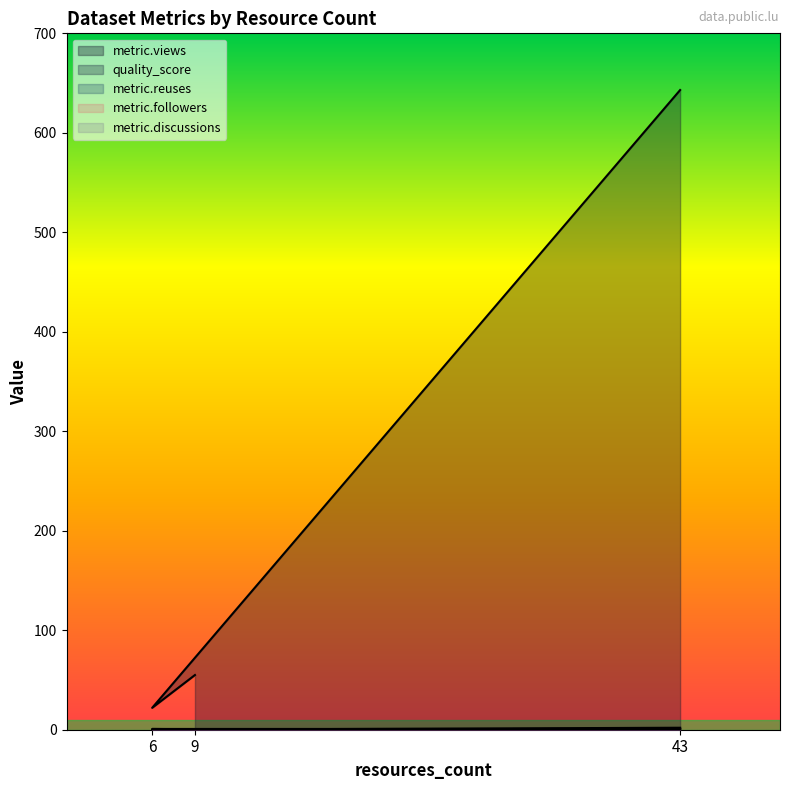

The quality_score series shows 0.8 at 43. True or false?

True